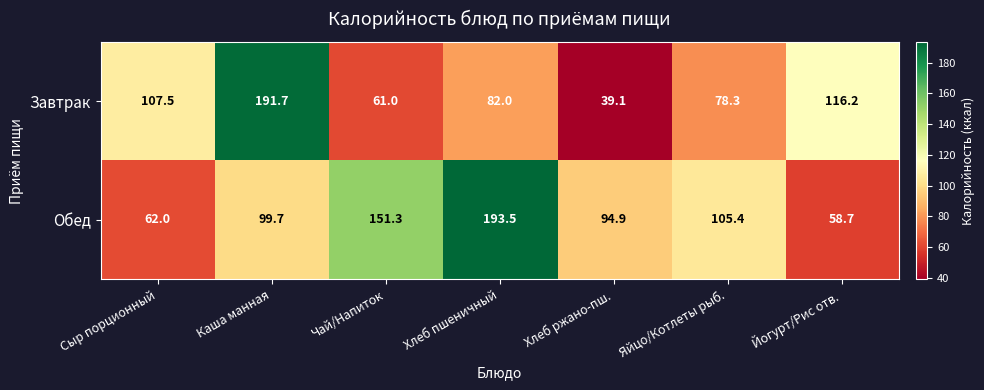

The Завтрак series shows 26.0 at Хлеб пшеничный. True or false?

False